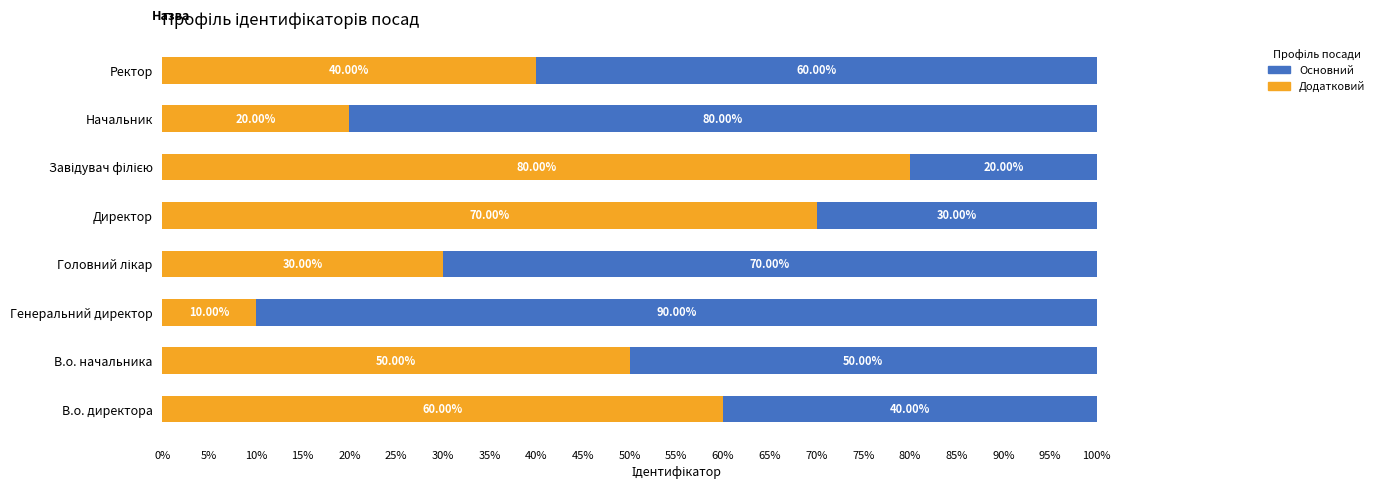

What is the sum of the Основний values at В.о. начальника and Директор?

120